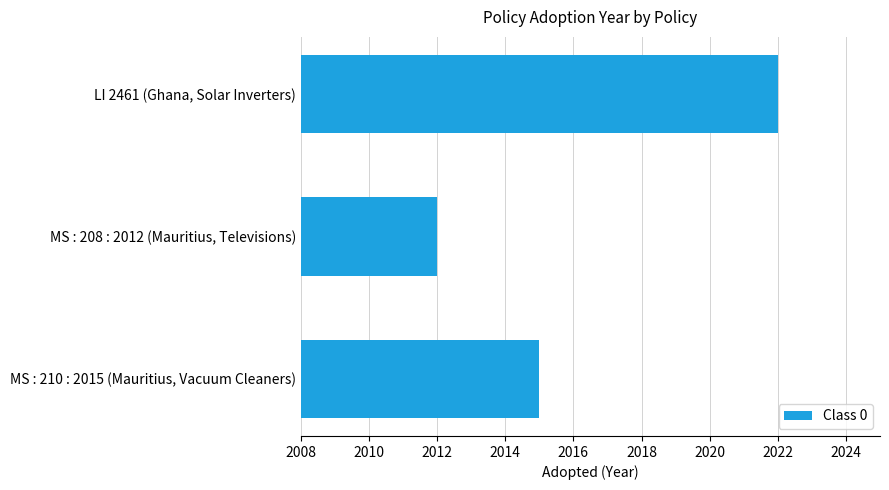

What is the change in value from MS : 208 : 2012 (Mauritius, Televisions) to MS : 210 : 2015 (Mauritius, Vacuum Cleaners)?

+3